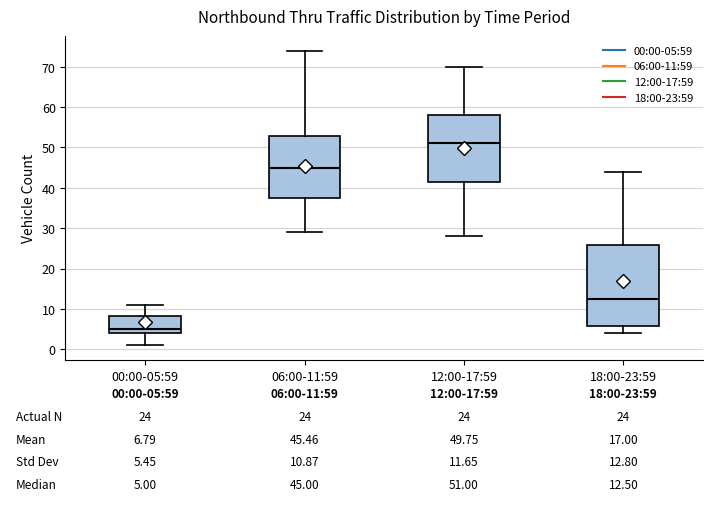

Comparing the boxes themselves (not the whiskers), which one is the tallest?

18:00-23:59